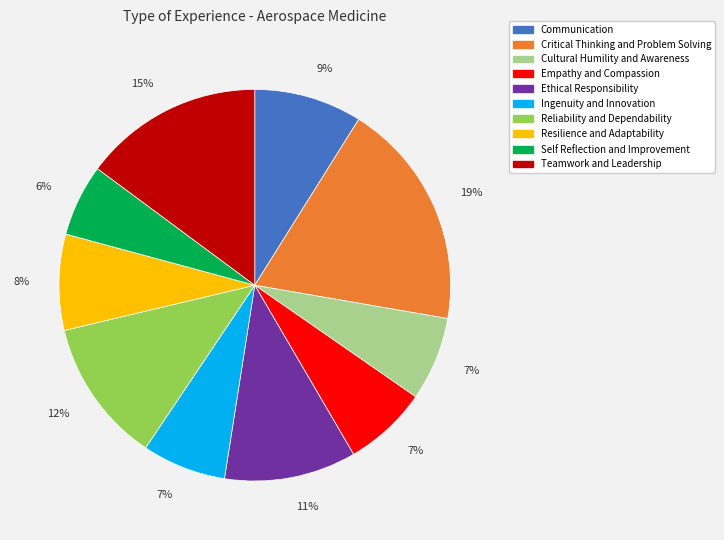

What percentage is the Self Reflection and Improvement slice, to the nearest percent?

6%